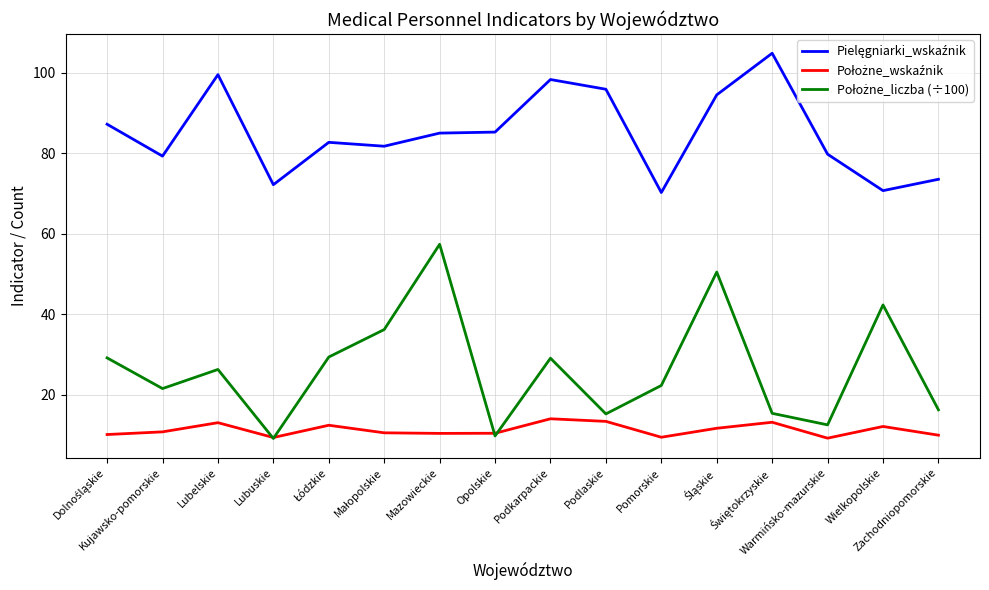

What is the maximum value shown in the chart?

104.9